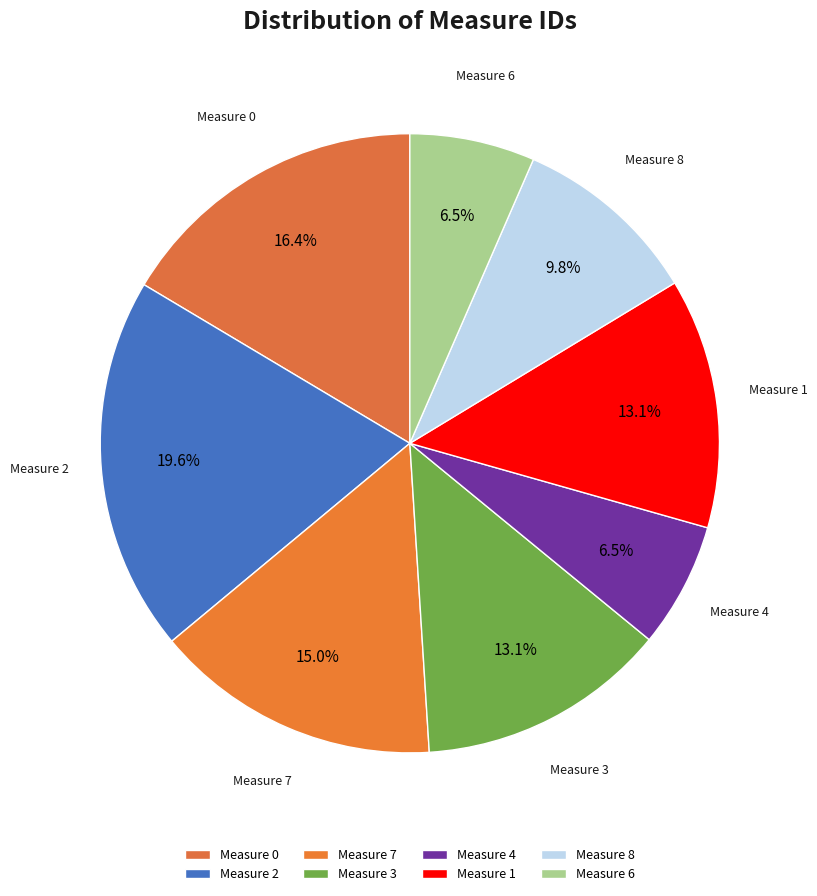

Which slice is the largest?

Measure 2